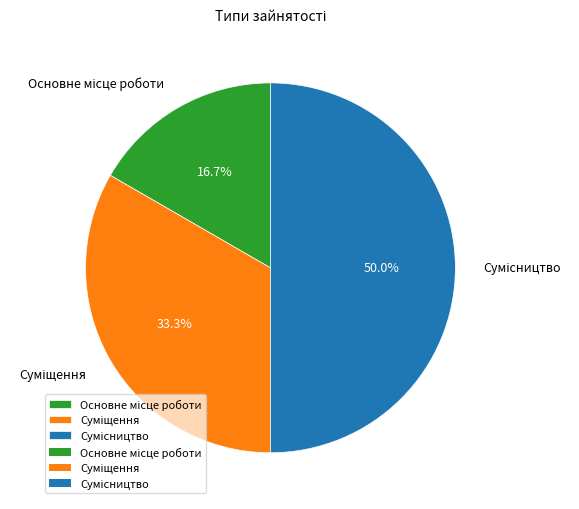

To the nearest percent, what is the combined percentage of Основне місце роботи and Сумісництво?

67%